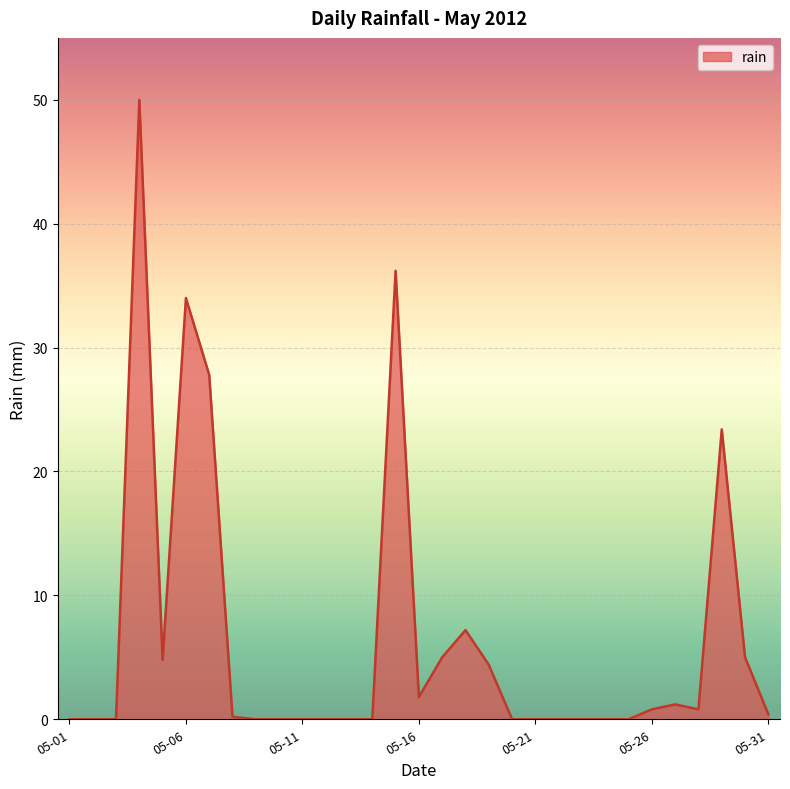

What is the difference between the maximum and second lowest values?

50.0